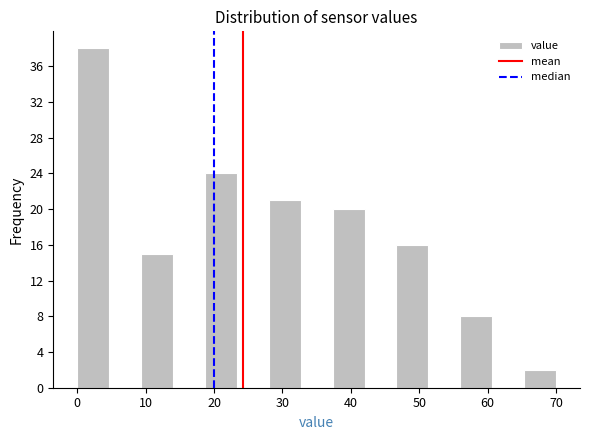

What is the height of the bar covering 56 to 61 on the x-axis? Neither the bar edges nor the heights are printed on the chart, so give them approximately, as read against the axes.

8